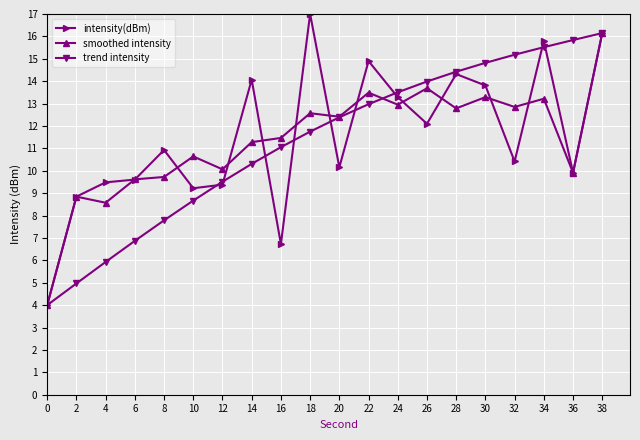

Between 32 and 38, which series saw the biggest shift?

intensity(dBm)